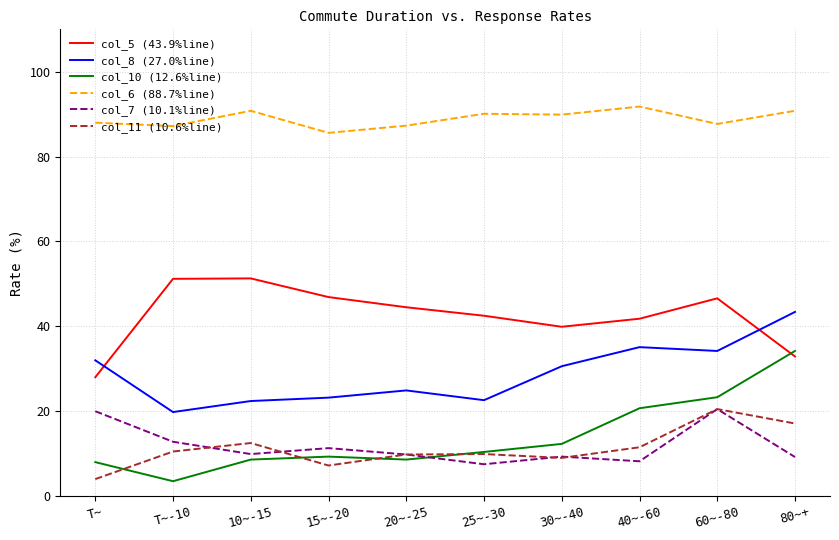

Read the col_10 (12.6%line) value at 25~-30.

10.4